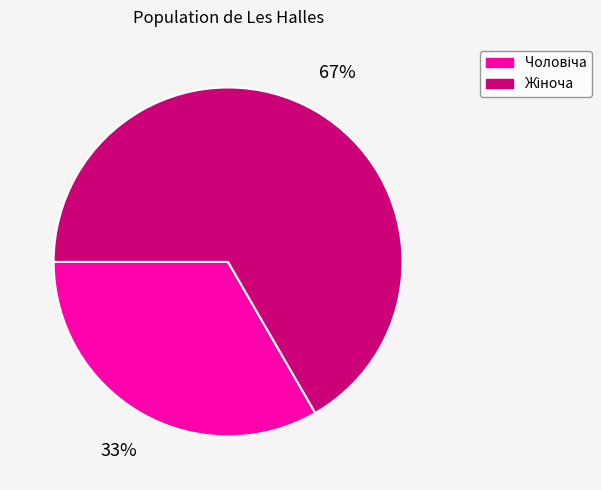

To the nearest percent, what is the average slice percentage?

50%